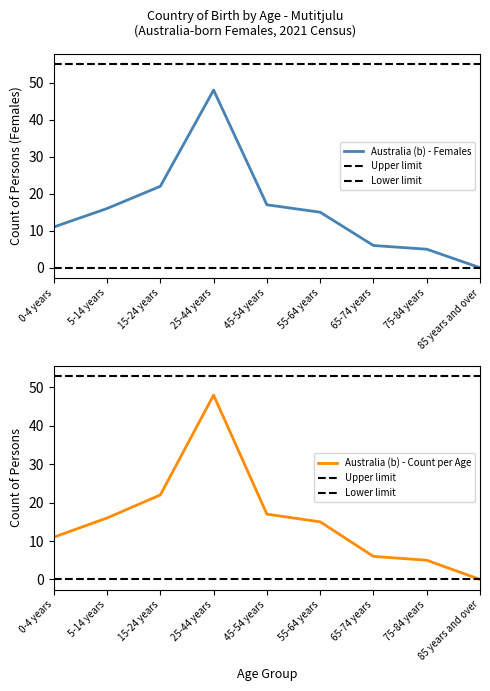

How many values are above zero?

8